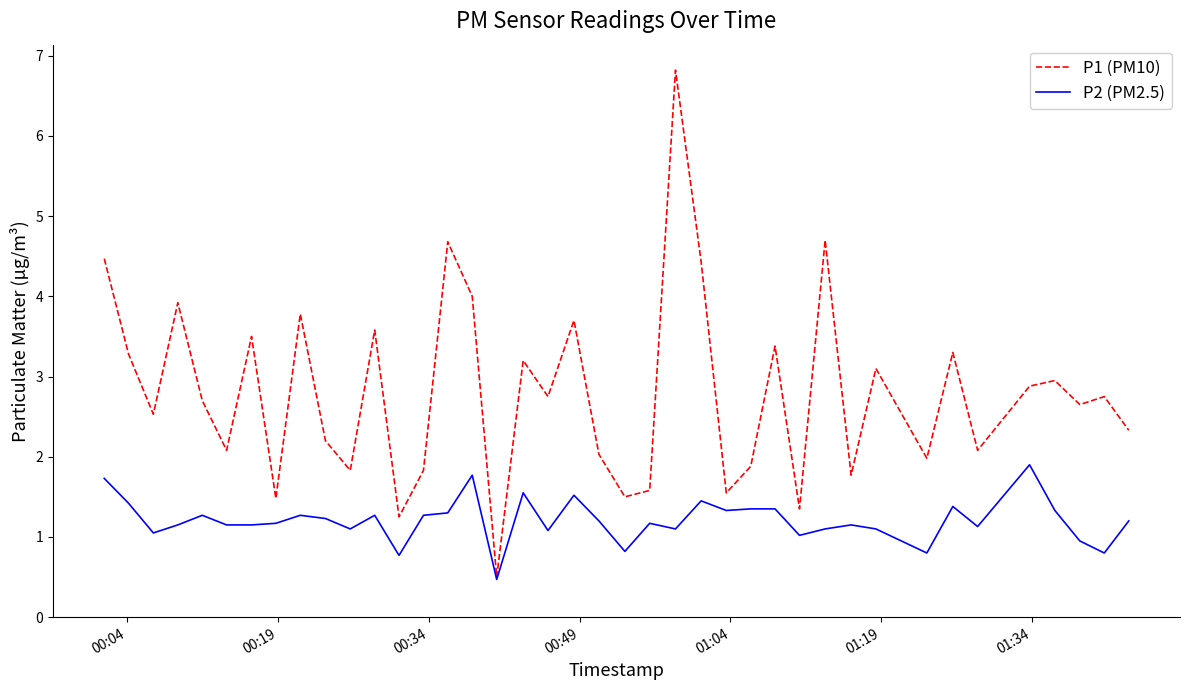

What is the minimum value shown in the chart?

0.5